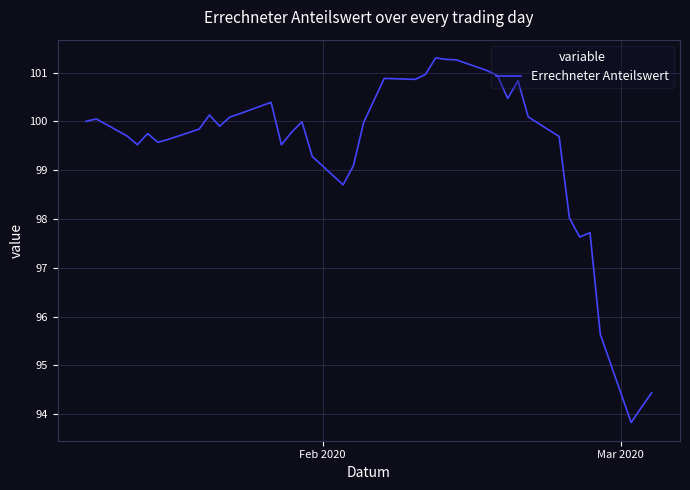

Is this an area chart (filled region under the line)?

No